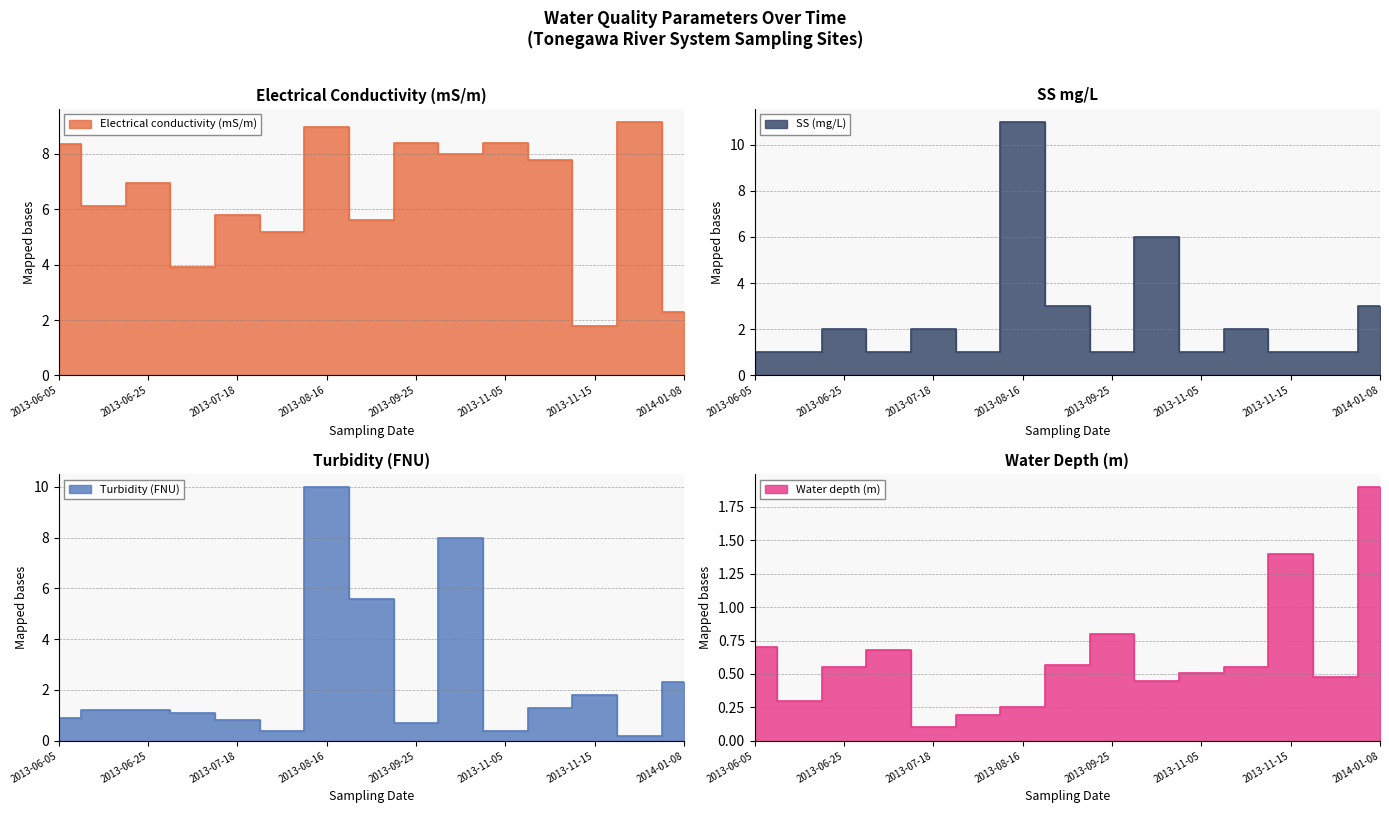

At which category is the sum across all series the highest?

2013-08-16